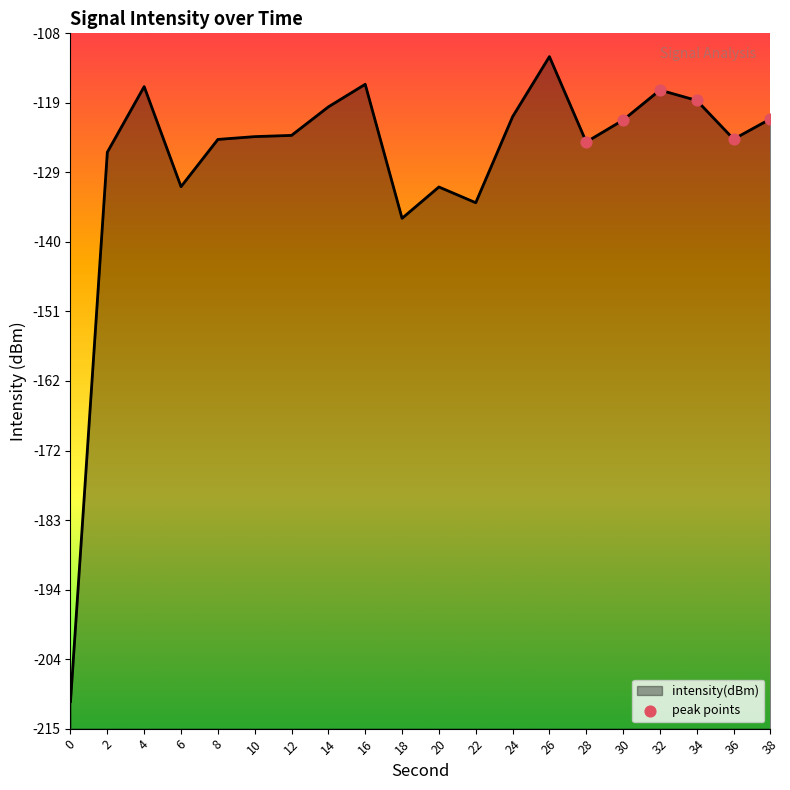

Between 22 and 4, which is larger?

4